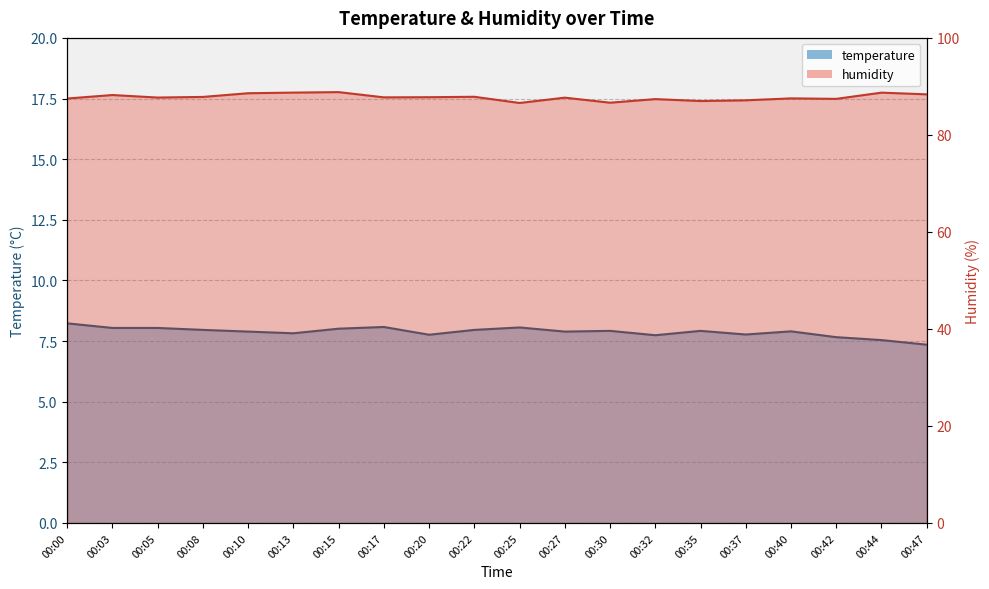

Where does the humidity line series first go above 87?

00:00